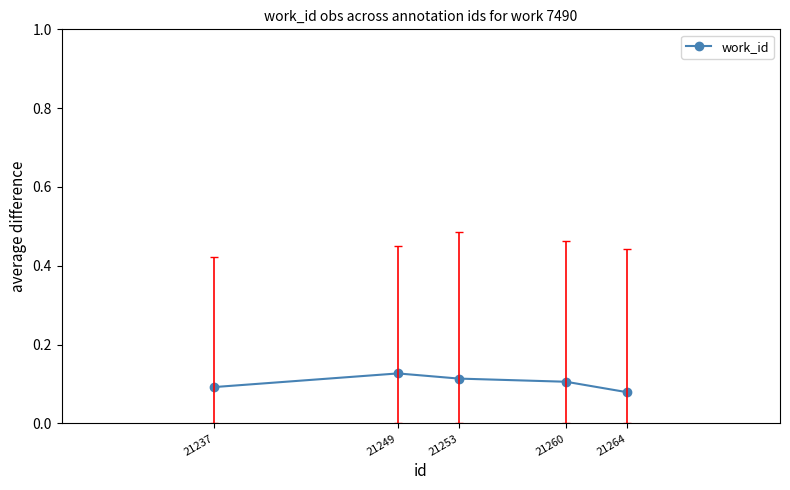

What is the sum of all values?

0.5